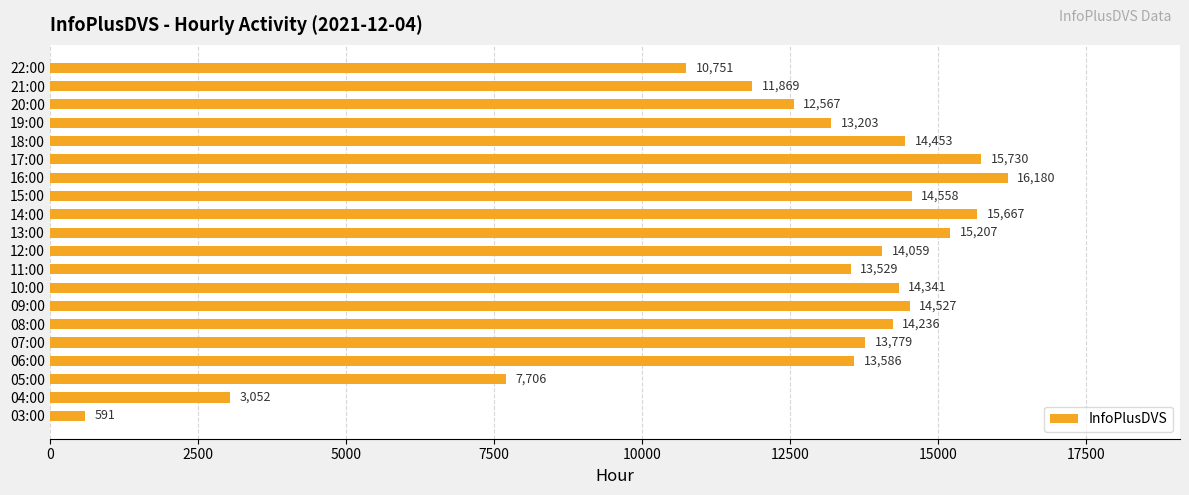

Reading top to bottom, list all the values displayed in this chart.

22:00=10751	21:00=11869	20:00=12567	19:00=13203	18:00=14453	17:00=15730	16:00=16180	15:00=14558	14:00=15667	13:00=15207	12:00=14059	11:00=13529	10:00=14341	09:00=14527	08:00=14236	07:00=13779	06:00=13586	05:00=7706	04:00=3052	03:00=591